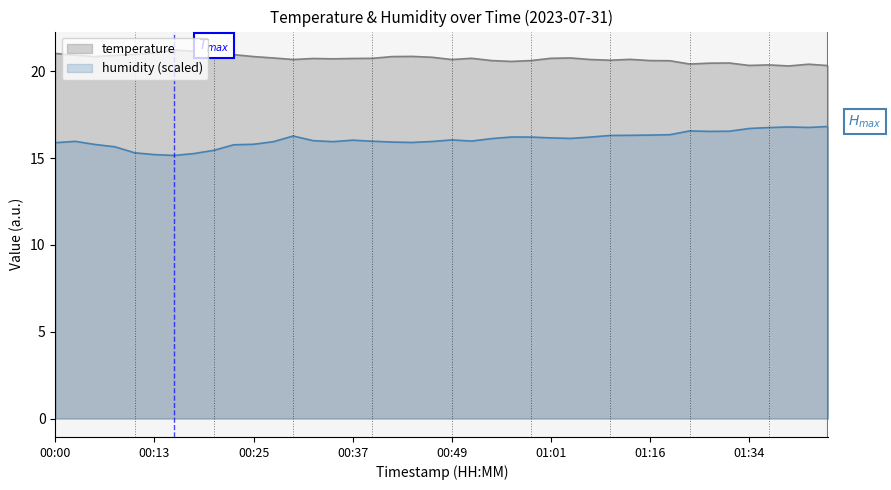

True or false: temperature has a value of 20.8 at 01:03.

True